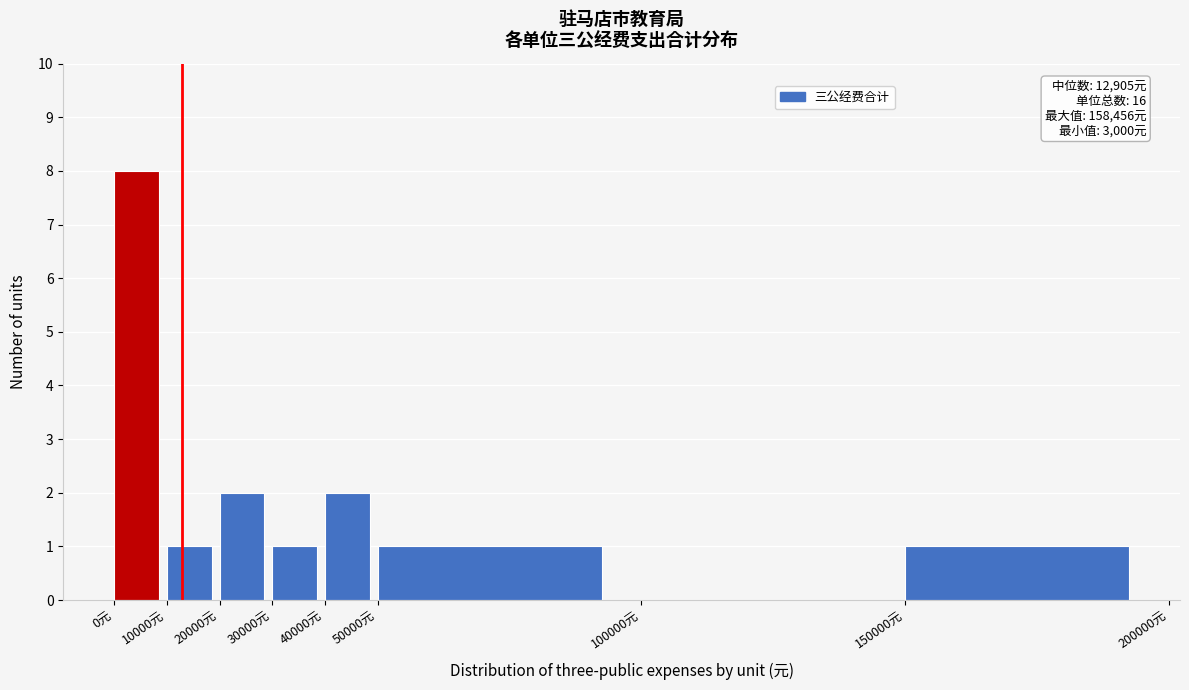

Which range on the x-axis has the tallest bar?

0 to 10000